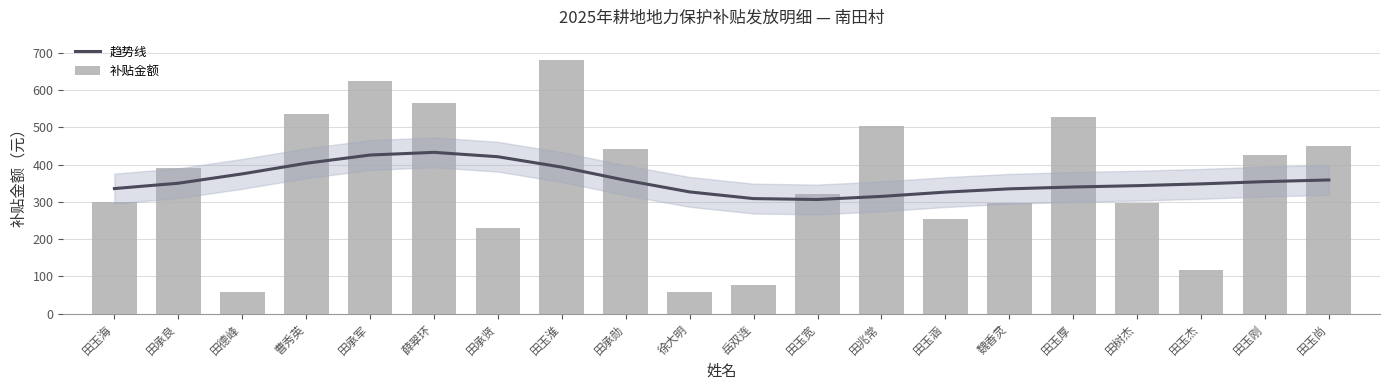

How many values in the 趋势线 series exceed 349?

10